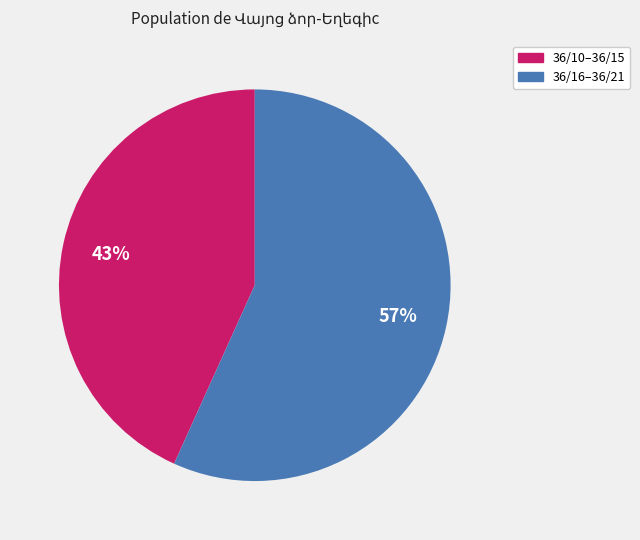

To the nearest percent, what is the difference between the largest and smallest slice percentages?

14%